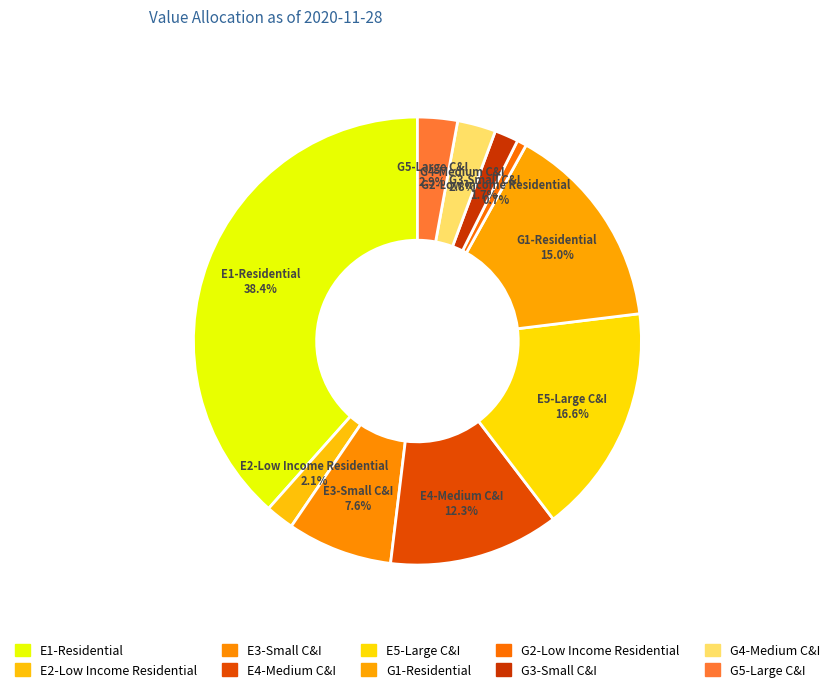

How many slices are in this pie chart?

10